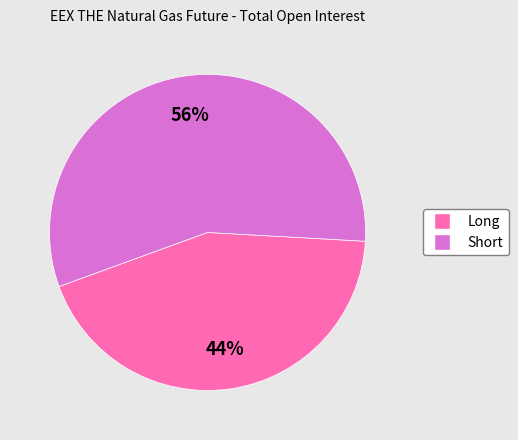

Which category has the smallest portion of the pie?

Long